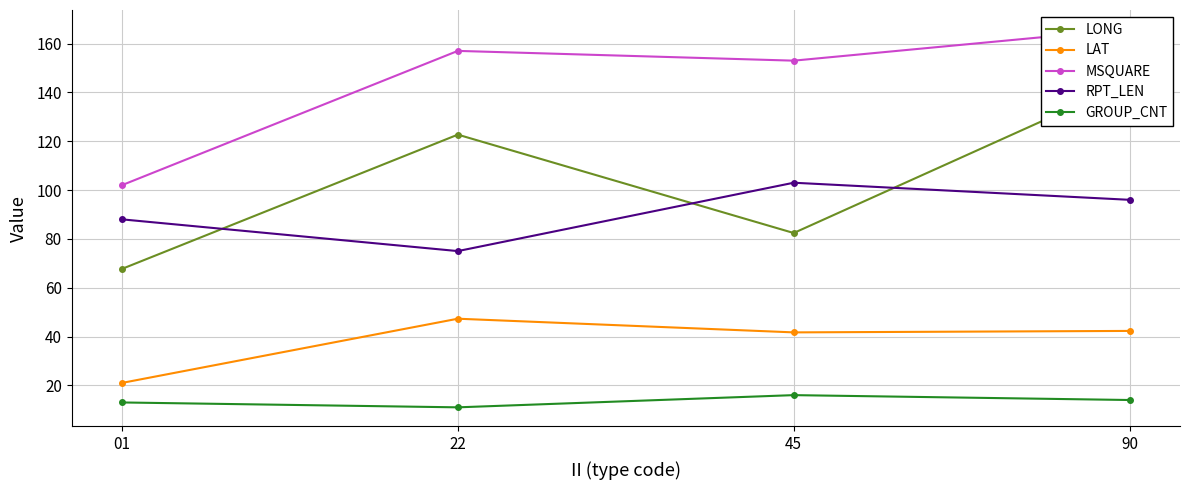

What are all the series names shown in the legend?

LONG, LAT, MSQUARE, RPT_LEN, GROUP_CNT